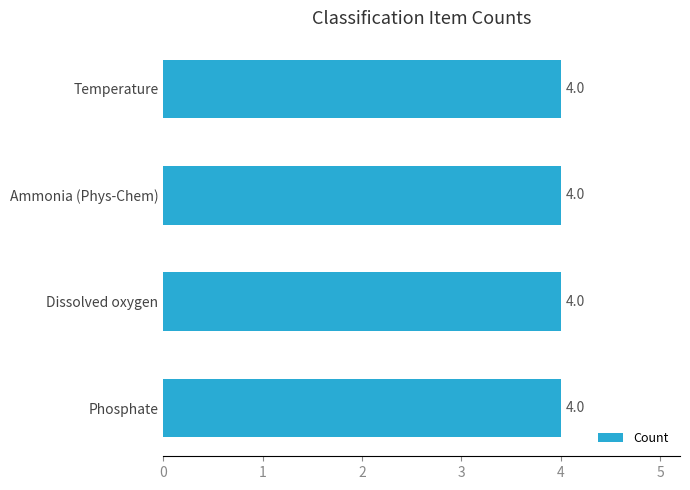

What is the maximum value shown in the chart?

4